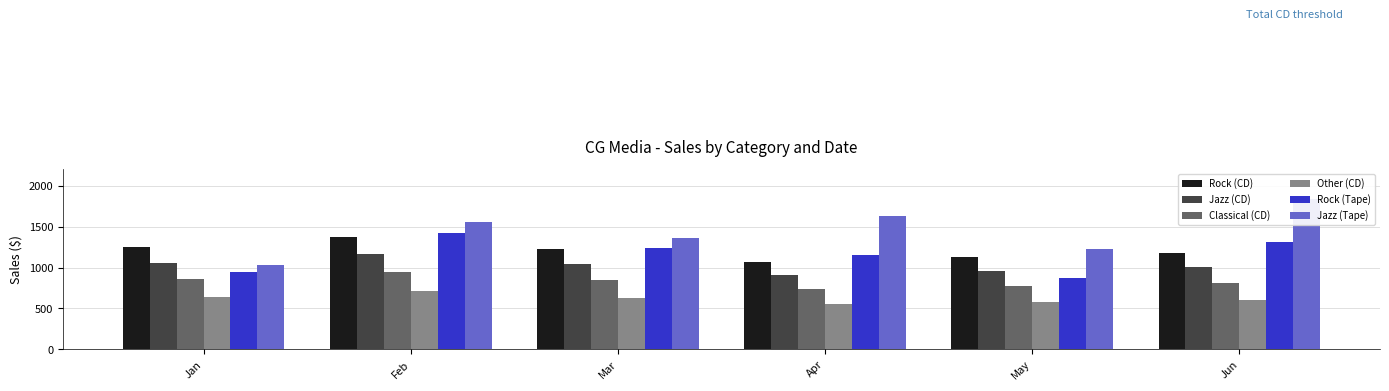

What is the difference between the Rock (Tape) values at Jan and Mar?

295.5